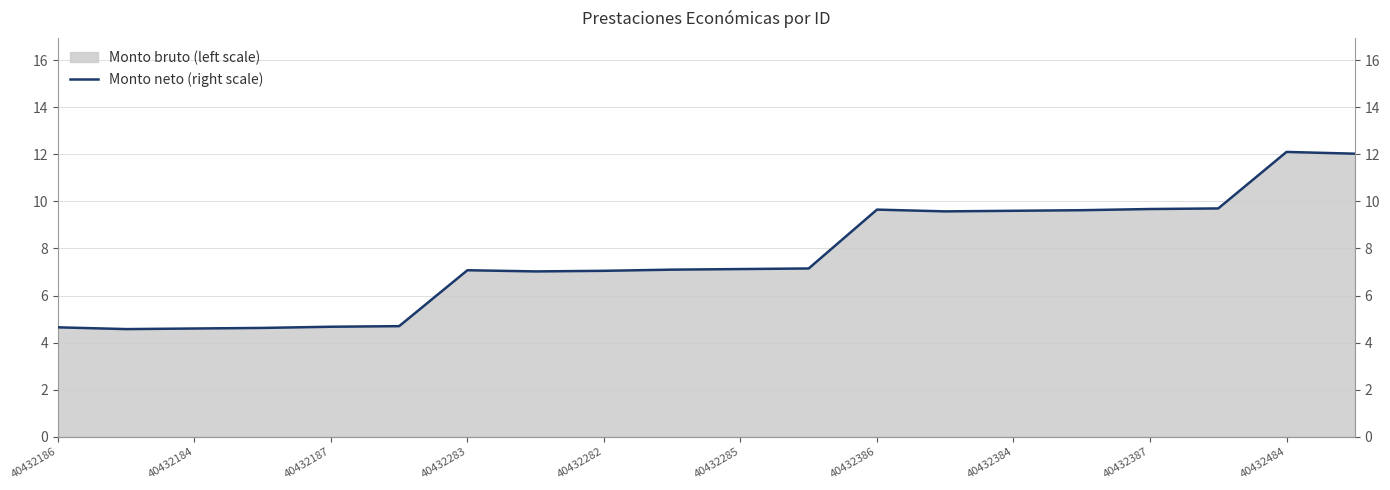

True or false: Monto bruto (left scale) has a value of 3.3 at 40432283.

False